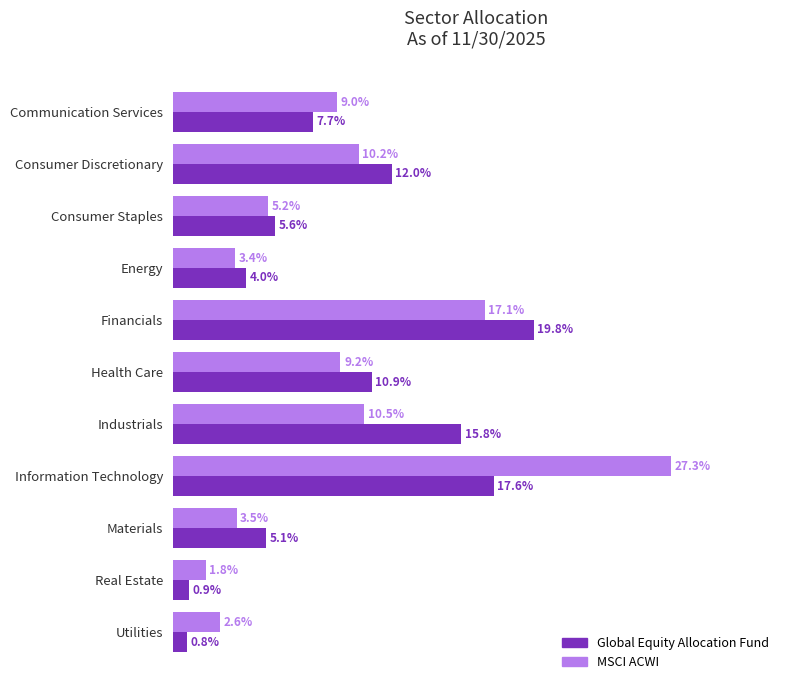

Which series has the largest range (max minus min)?

MSCI ACWI